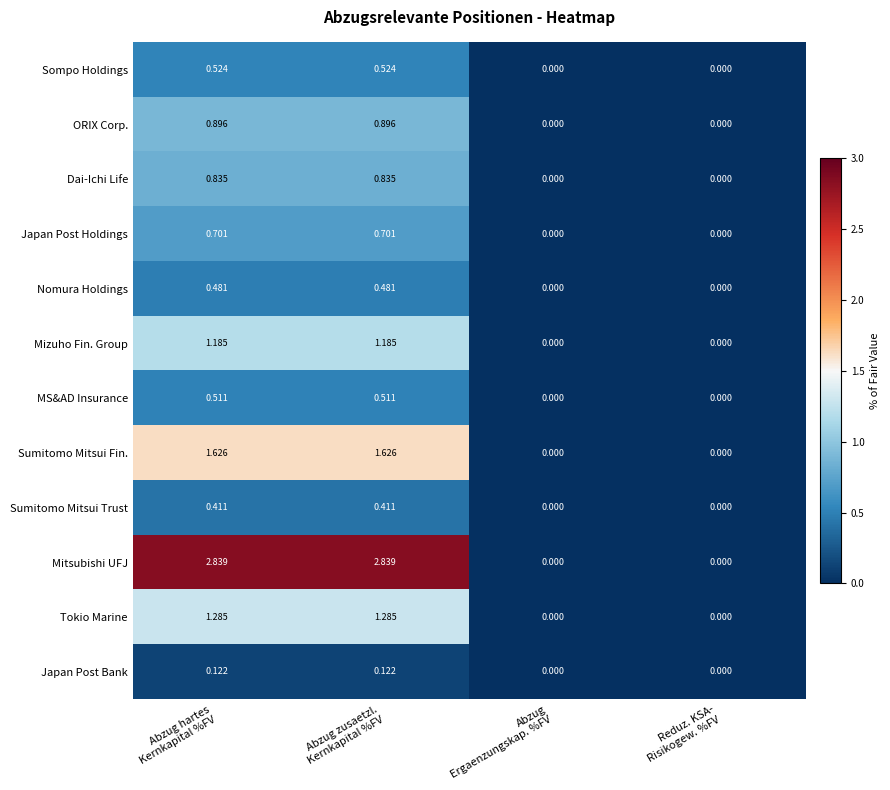

Which series has the largest total across all categories?

Mitsubishi UFJ